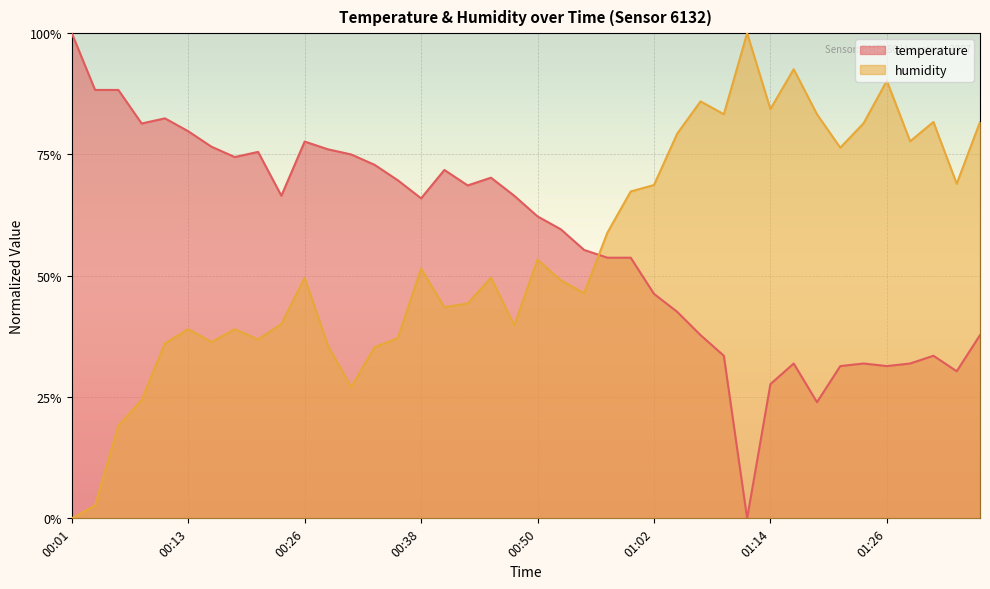

At which category does temperature reach its first local peak?

00:11